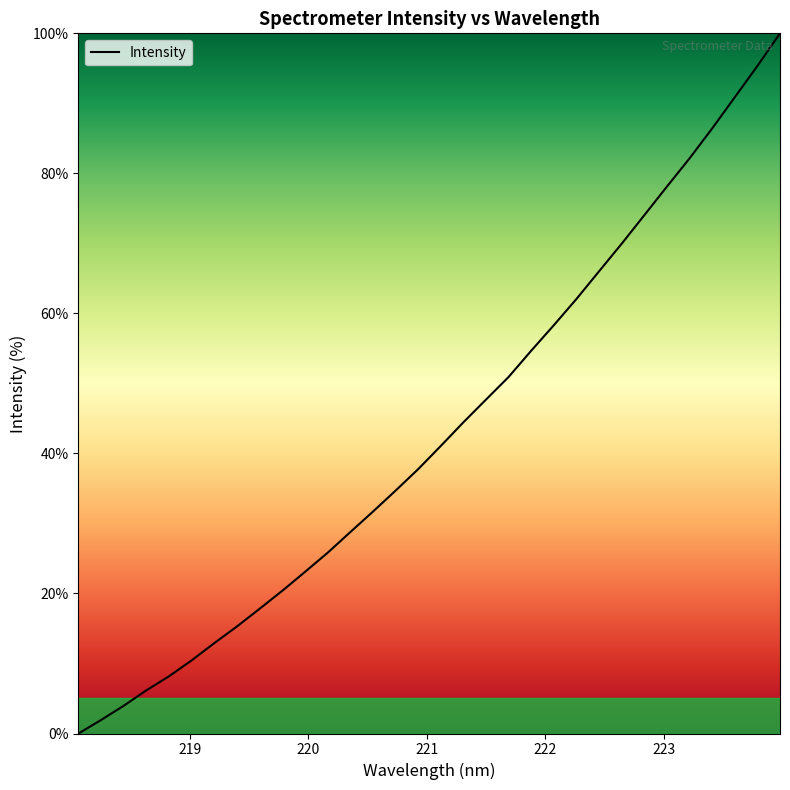

What is the difference between the maximum and minimum values?

100.0